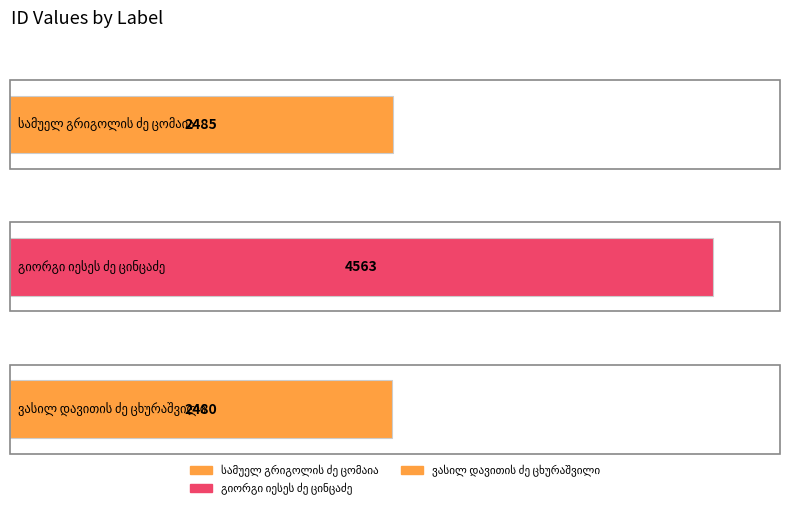

Between სამუელ გრიგოლის ძე ცომაია and ვასილ დავითის ძე ცხურაშვილი, which is larger?

სამუელ გრიგოლის ძე ცომაია